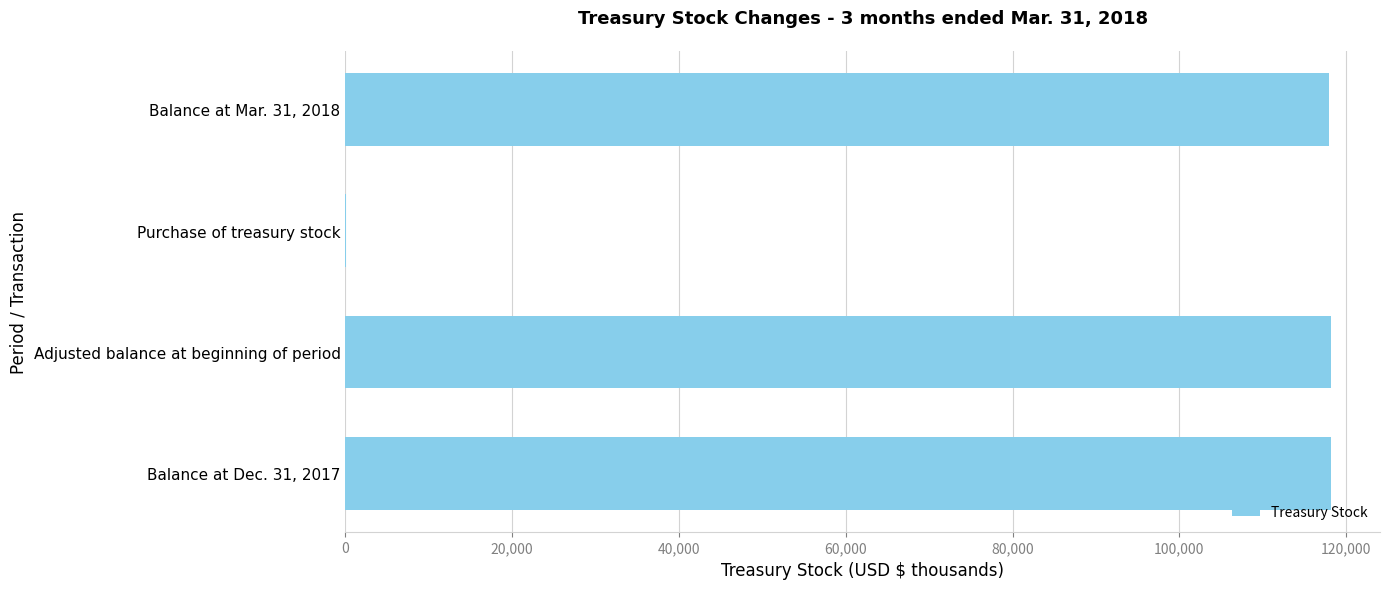

The value at Adjusted balance at beginning of period is 211939. True or false?

False